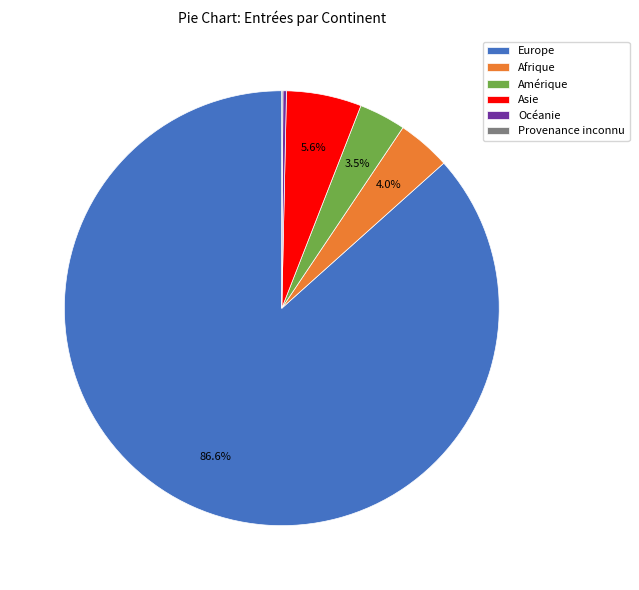

What portion of the pie excludes Asie?

94.4%